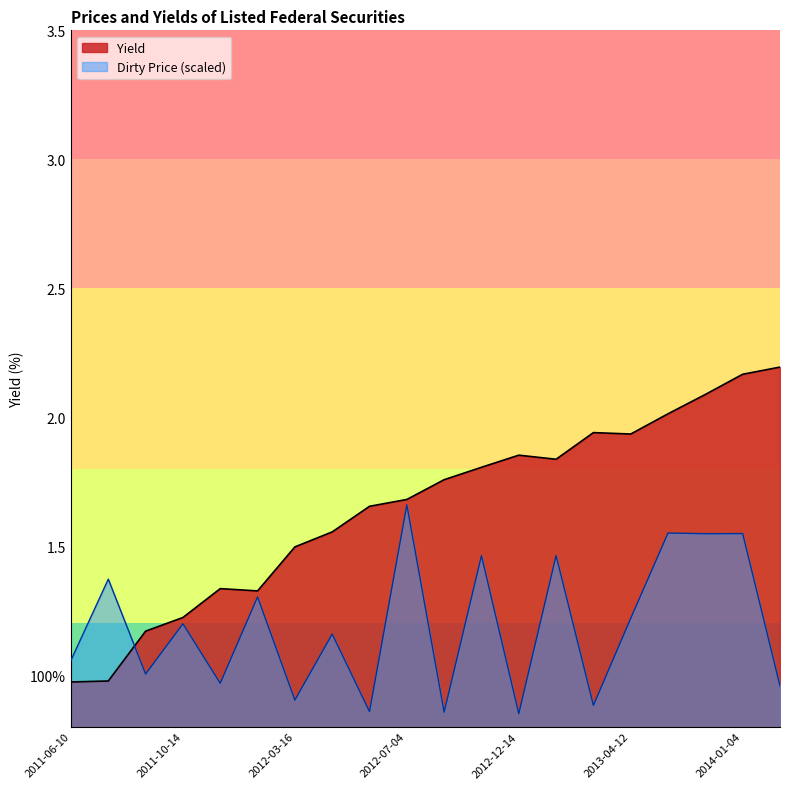

True or false: Dirty price has more than 2 points higher than both neighbors.

True